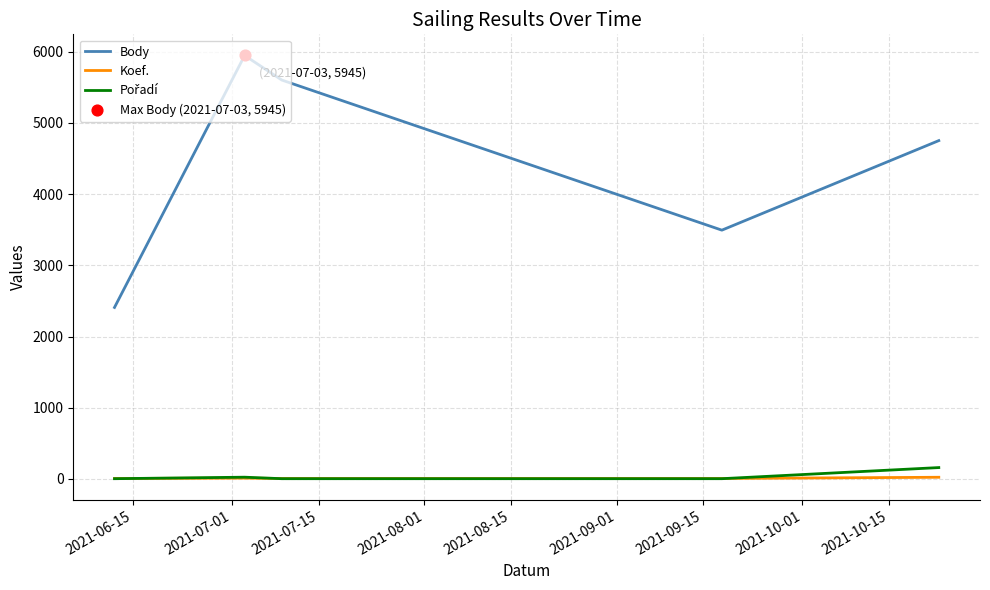

What is the greatest value displayed?

5945